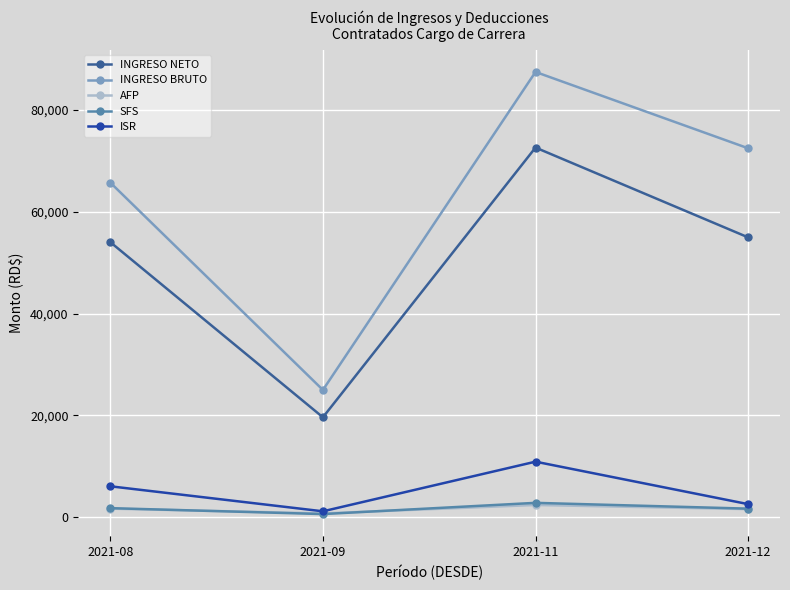

At which label does INGRESO NETO first exceed 54989?

2021-11